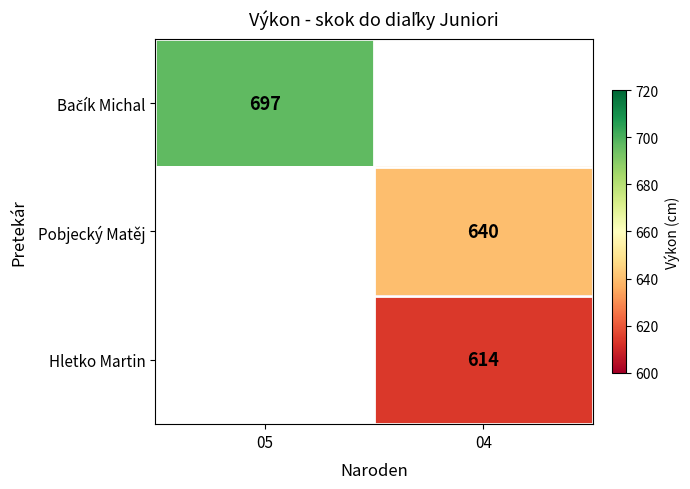

The value of Hletko Martin at 04 is 126. True or false?

False